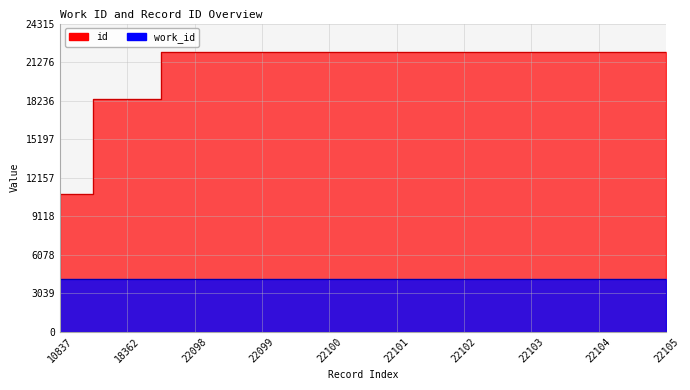

Approximately how many times larger is the value at 22104 compared to 18362?

1.2